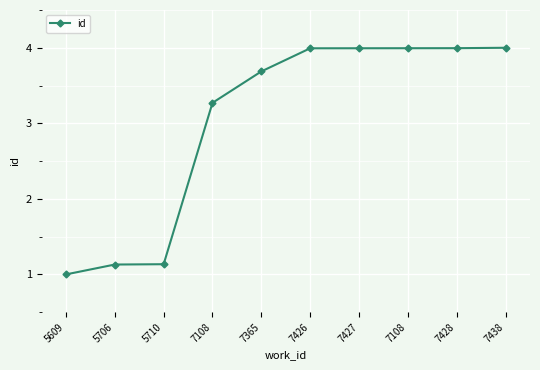

At which category does the chart reach its peak across all series?

7438